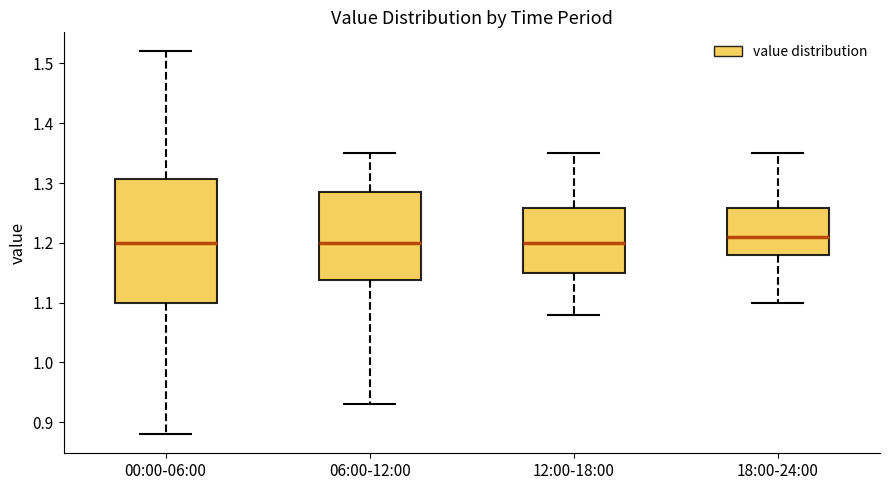

Reading left to right, transcribe this box plot: for each box, give where its median line is, the range the box spans, and where its two whiskers end, as read against the y-axis. The values are not printed on the chart, so give them approximately, as read against the axis.

00:00-06:00: median 1.20, box 1.10 to 1.31, whiskers 0.88 to 1.52
06:00-12:00: median 1.20, box 1.14 to 1.29, whiskers 0.93 to 1.35
12:00-18:00: median 1.20, box 1.15 to 1.26, whiskers 1.08 to 1.35
18:00-24:00: median 1.21, box 1.18 to 1.26, whiskers 1.10 to 1.35